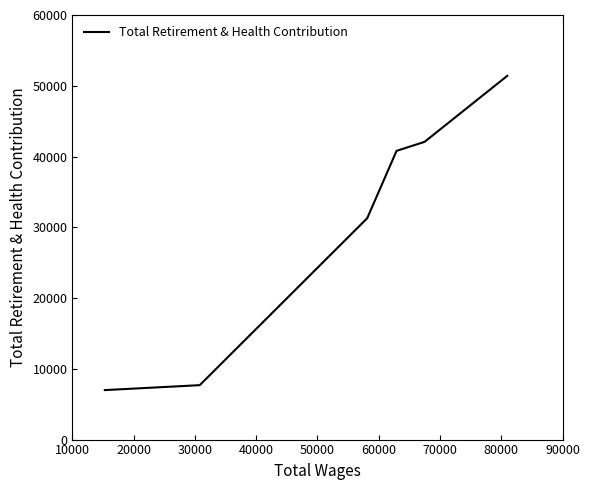

What is the sum of all values?

180235